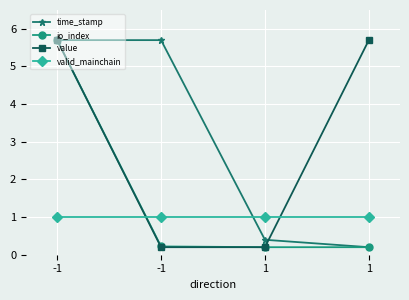

At which category is the sum across all series the highest?

-1